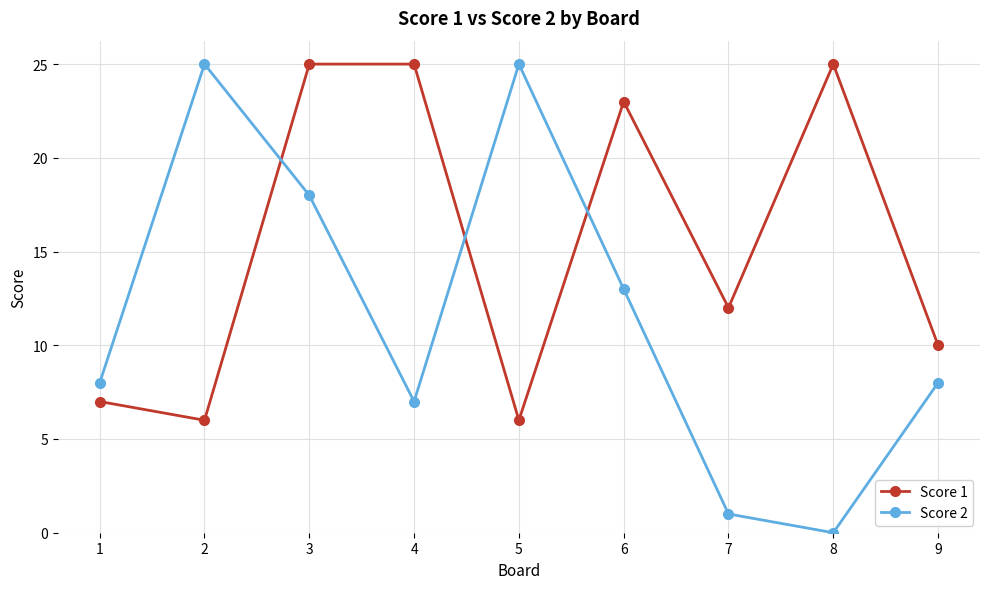

Rank the series at 2 from highest to lowest value.

Score 2, Score 1